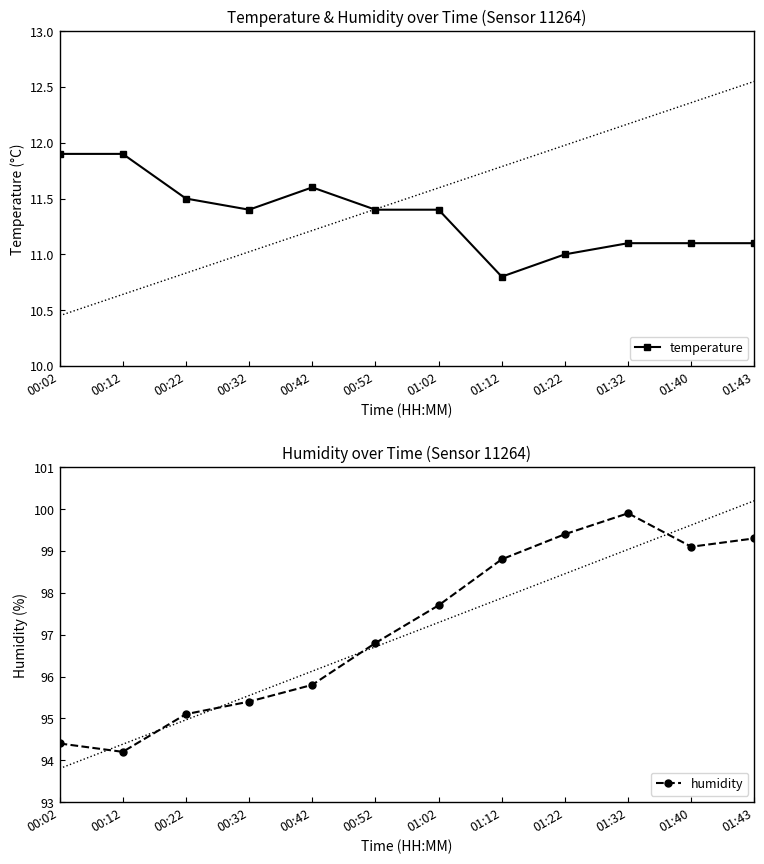

What is the value of the temperature point at the 9th from the left?

11.0